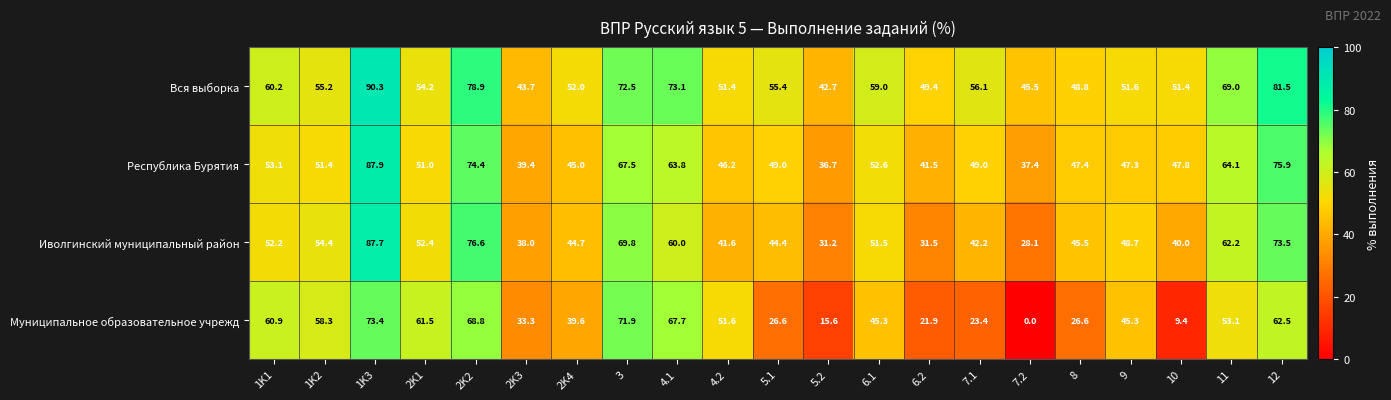

At which category does the chart reach its peak across all series?

1K3